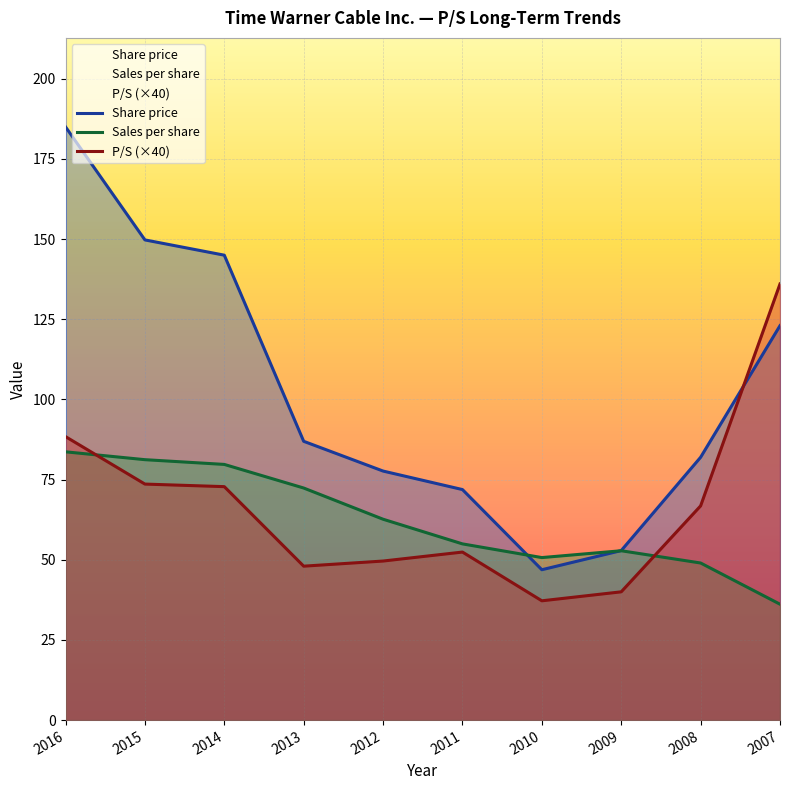

True or false: Share price has a value of 72.8 at 2010.

False